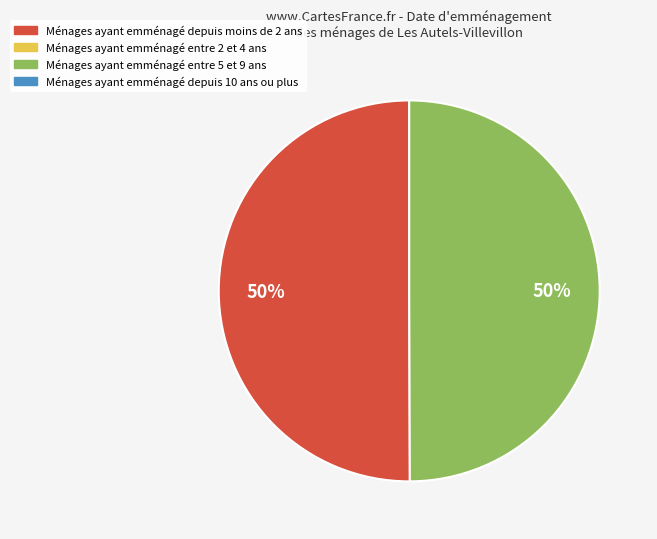

To the nearest percent, what is the average slice percentage?

50%